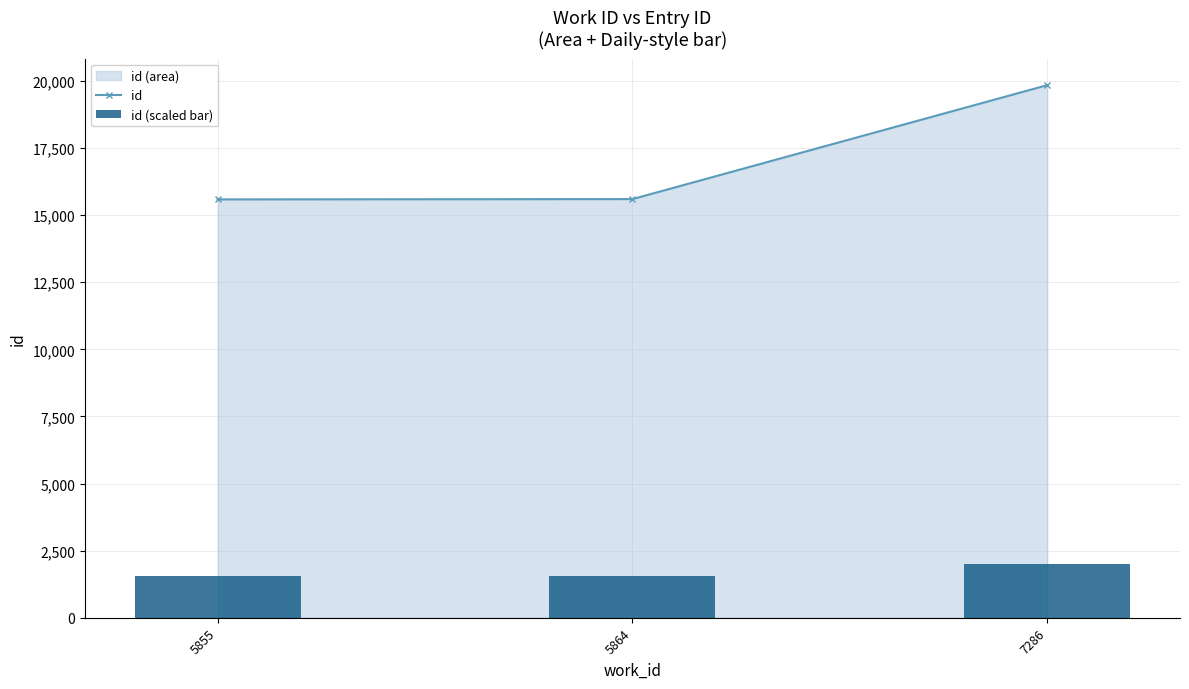

Rank the series by their average value, from lowest to highest.

id (scaled bar), id